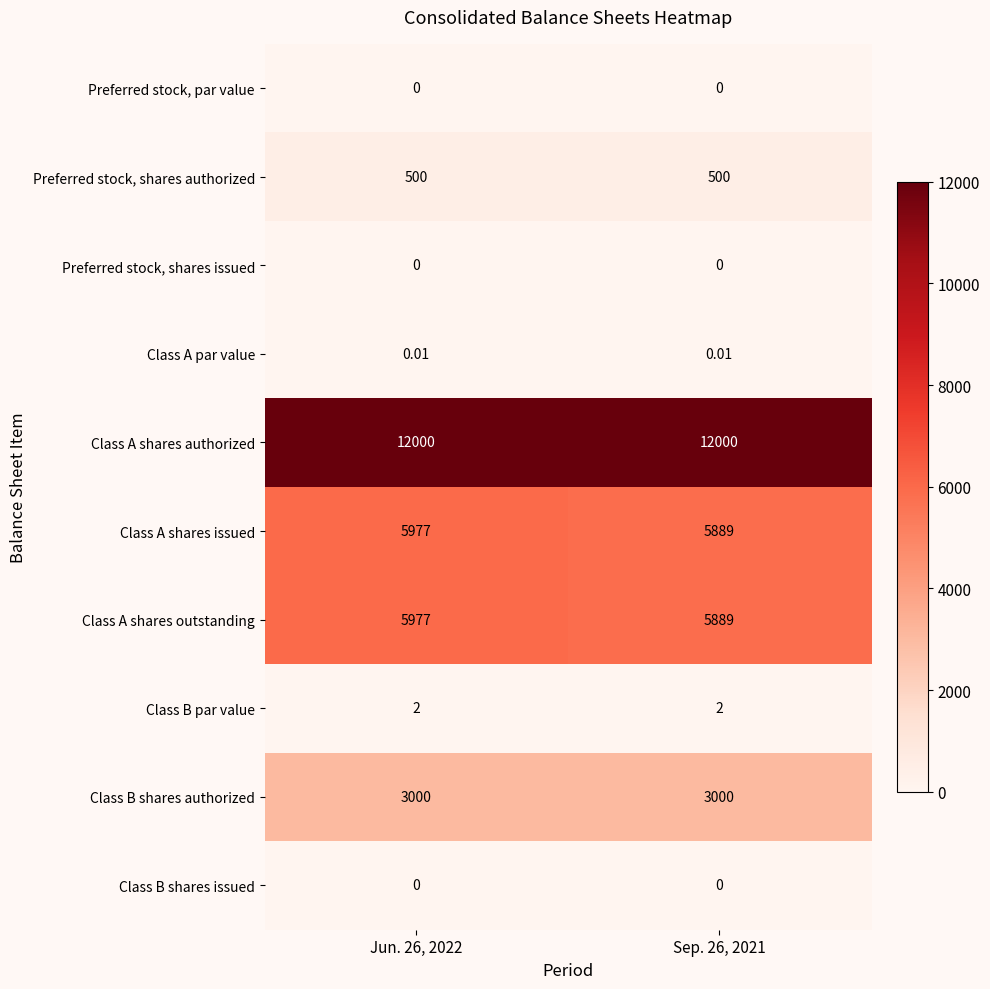

Which series has the largest total across all categories?

Class A shares authorized